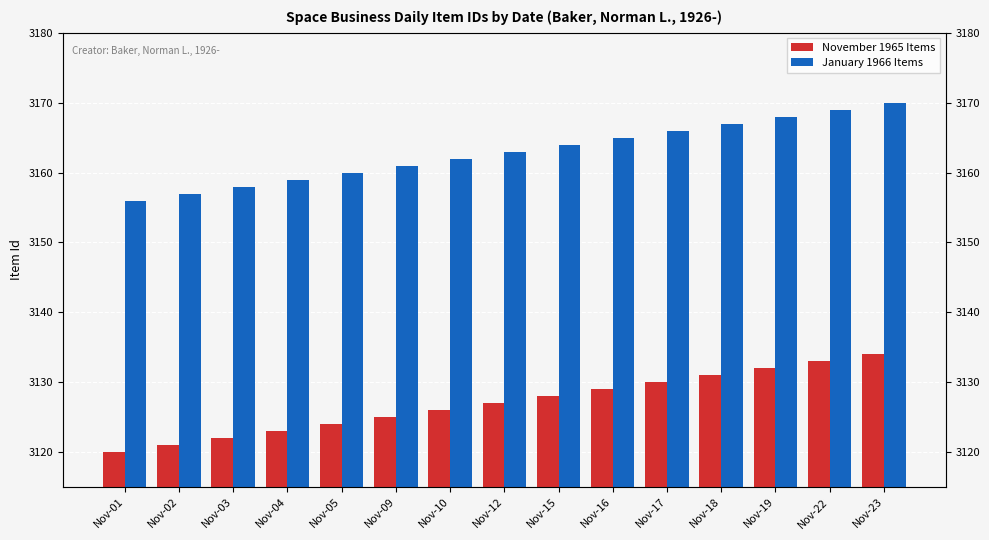

What is the sum of all January 1966 Items values?

47445